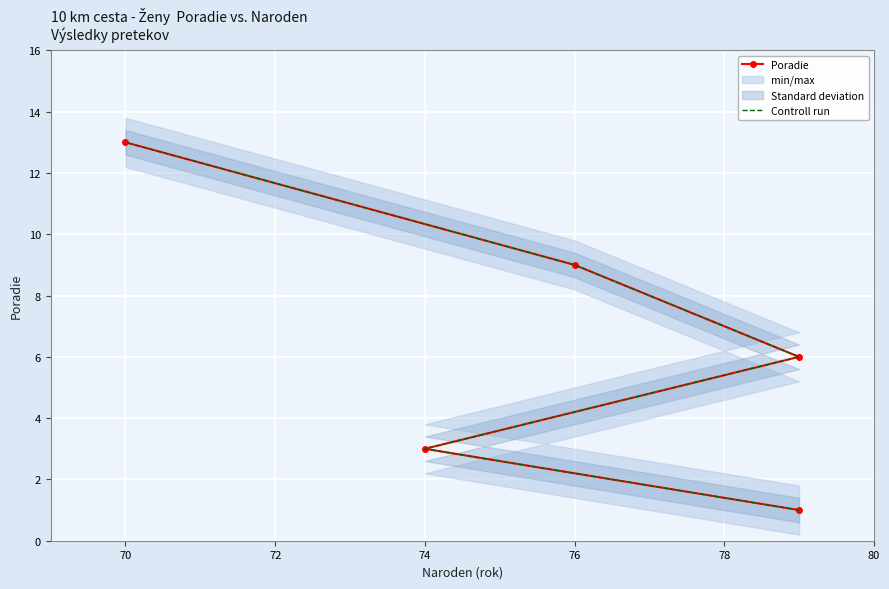

What is the sum of all Controll run values?

32